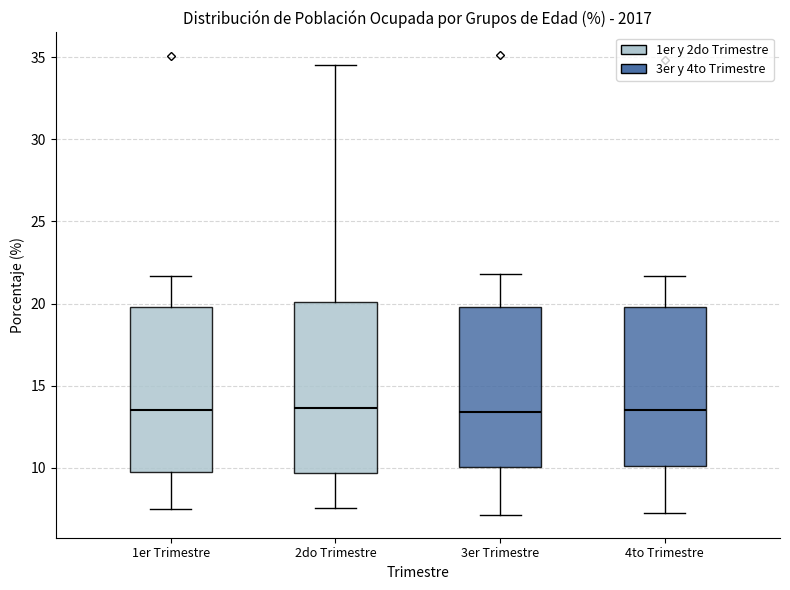

Reading left to right, read every box against the y-axis: the position of its median line, the range the box covers, and the ends of its whiskers. The values are not printed on the chart, so give them approximately, as read against the axis.

1er Trimestre: median 13.5, box 9.5 to 20.0, whiskers 7.5 to 21.5
2do Trimestre: median 13.5, box 9.5 to 20.0, whiskers 7.5 to 34.5
3er Trimestre: median 13.5, box 10.0 to 20.0, whiskers 7.0 to 22.0
4to Trimestre: median 13.5, box 10.0 to 20.0, whiskers 7.5 to 21.5